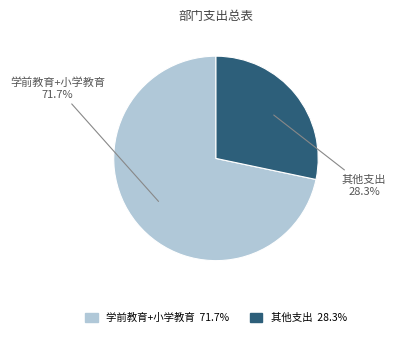

Which category has the biggest portion of the pie?

学前教育+小学教育